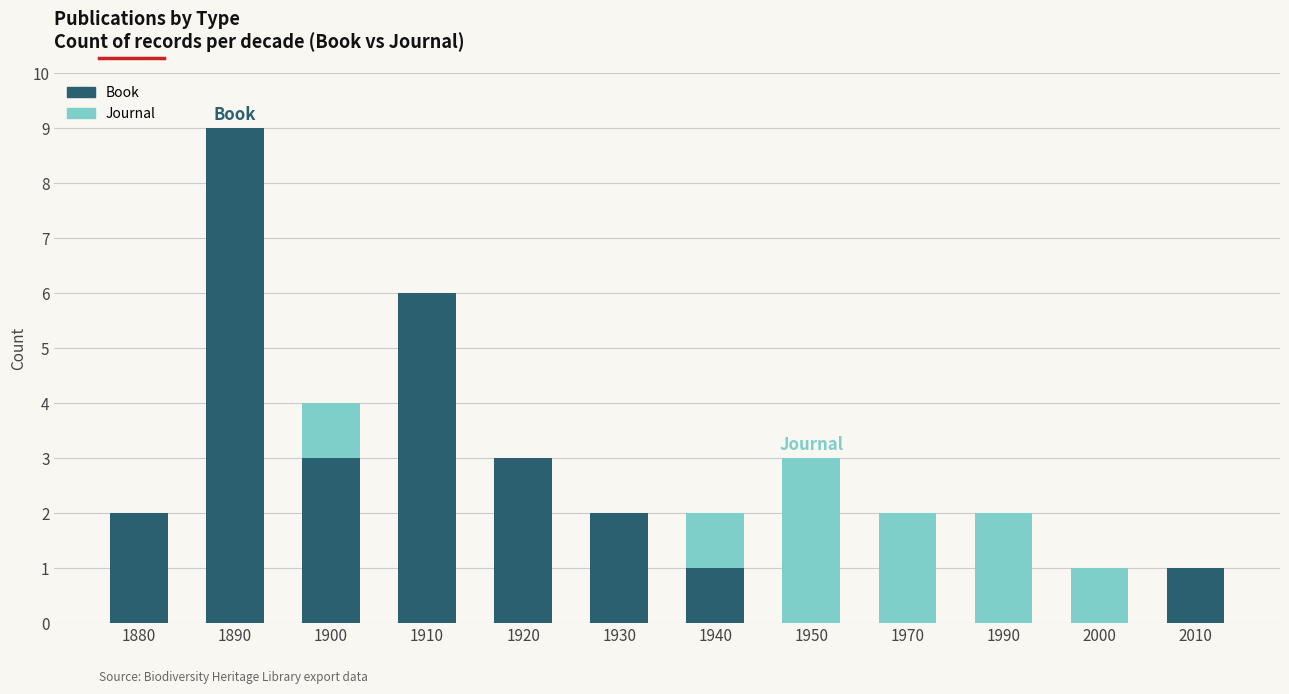

Count the number of categories in the chart.

12